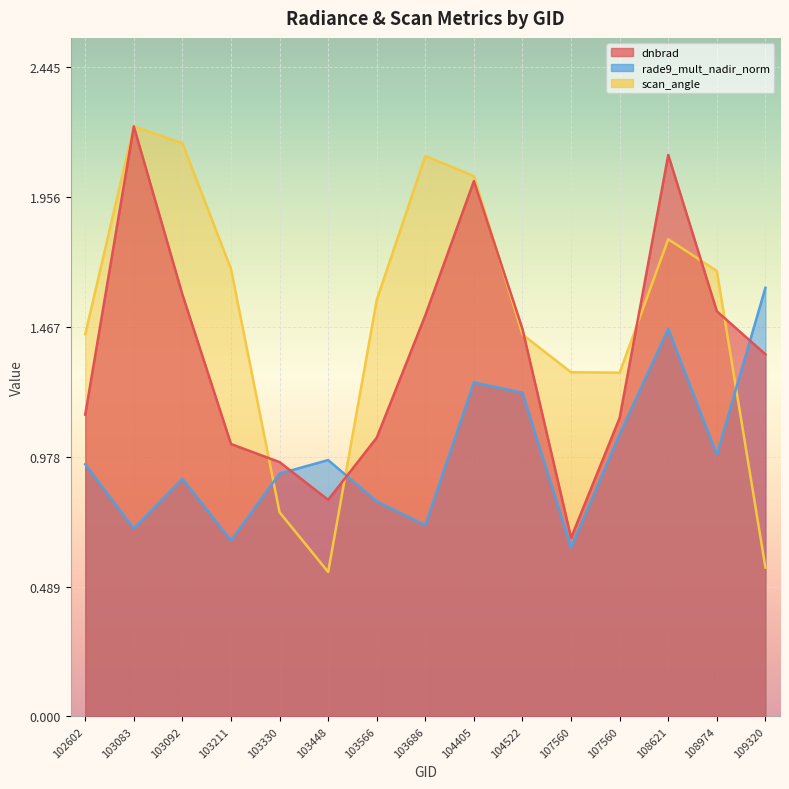

Rank the series by their average value, from highest to lowest.

scan_angle, dnbrad, rade9_mult_nadir_norm